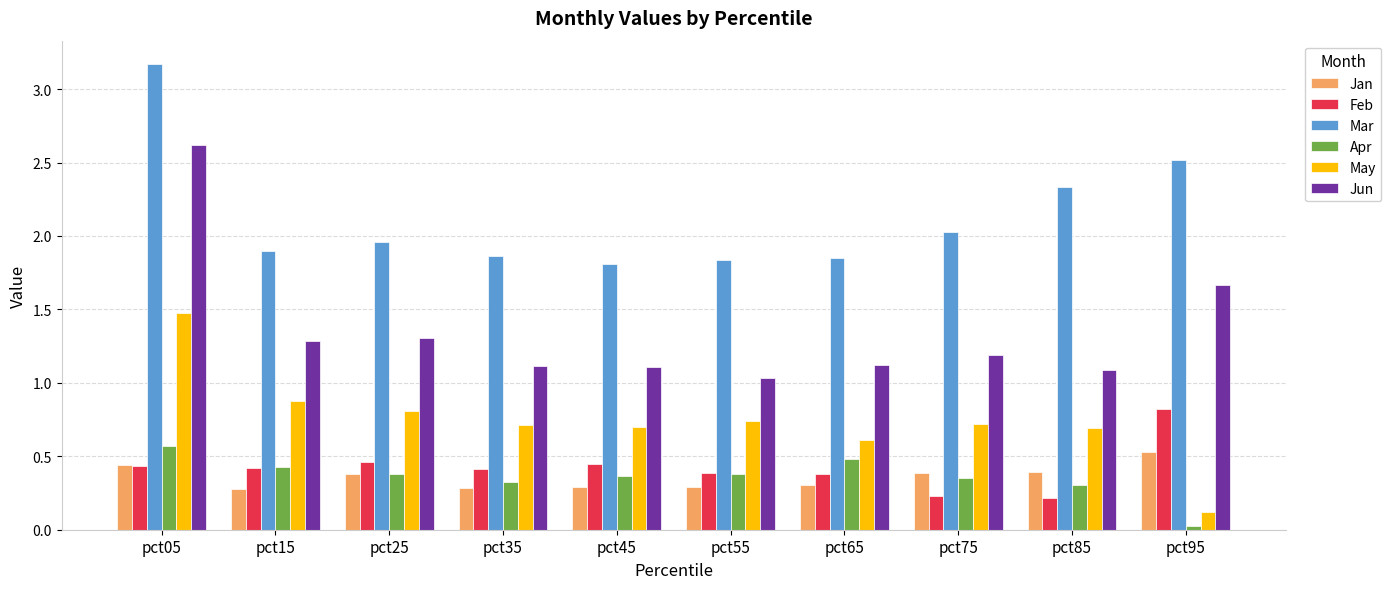

What value does the May series have at pct95?

0.1